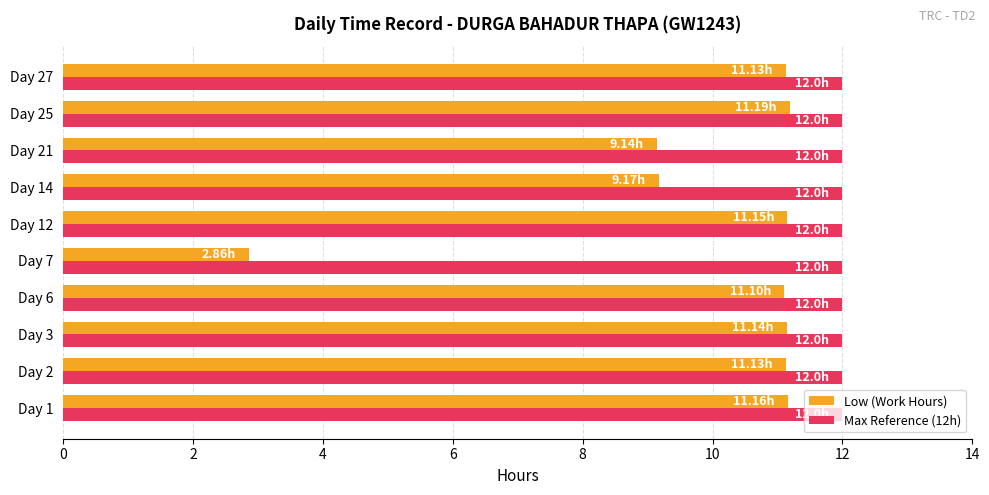

What is the total value across all series at Day 1?

23.2